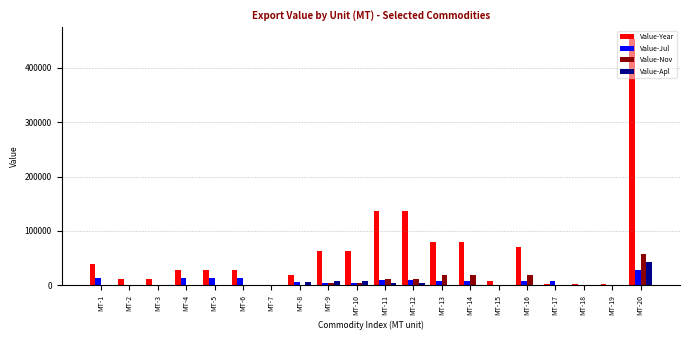

True or false: Value-Apl has a value of -28968 at MT-15.

False